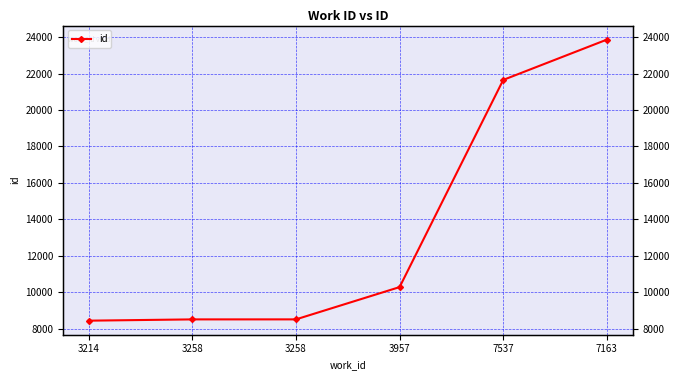

Reading left to right, transcribe all the data shown in this chart.

3214=8444	3258=8514	3258=8515	3957=10286	7537=21652	7163=23863